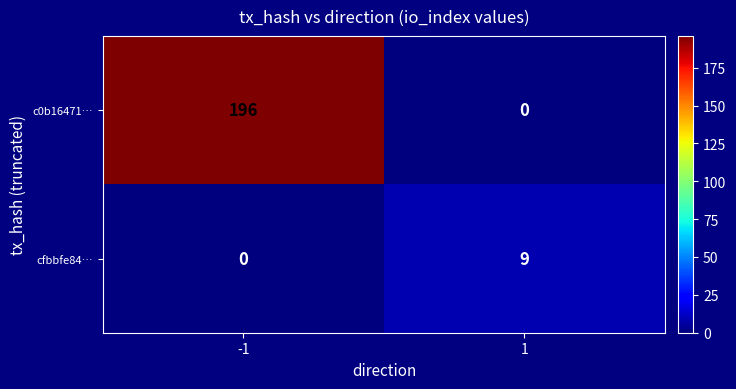

Between -1 and 1, which series saw the biggest shift?

c0b16471…